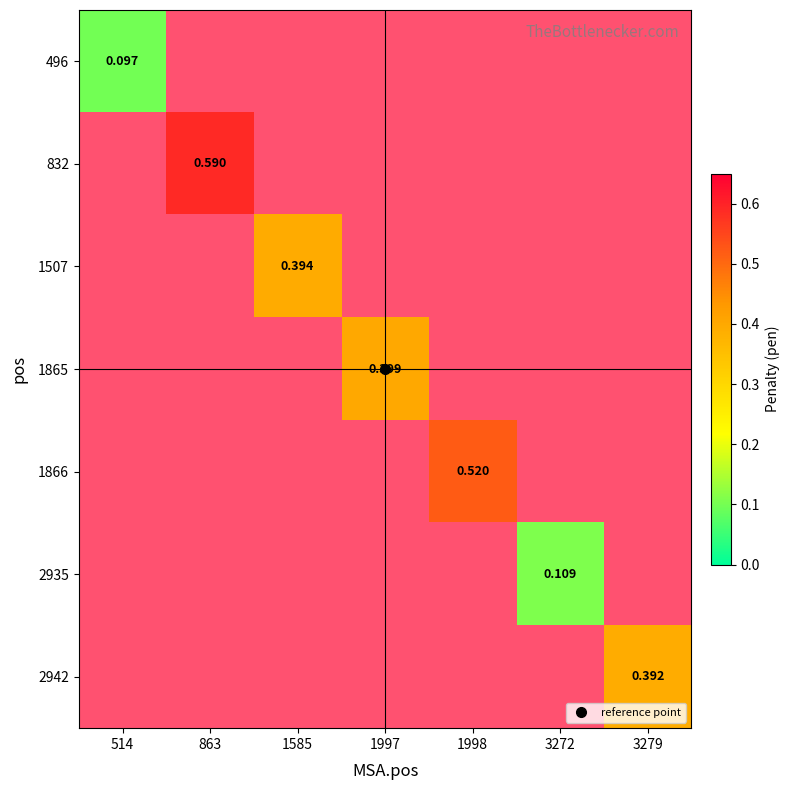

How many categories are shown in the chart?

7